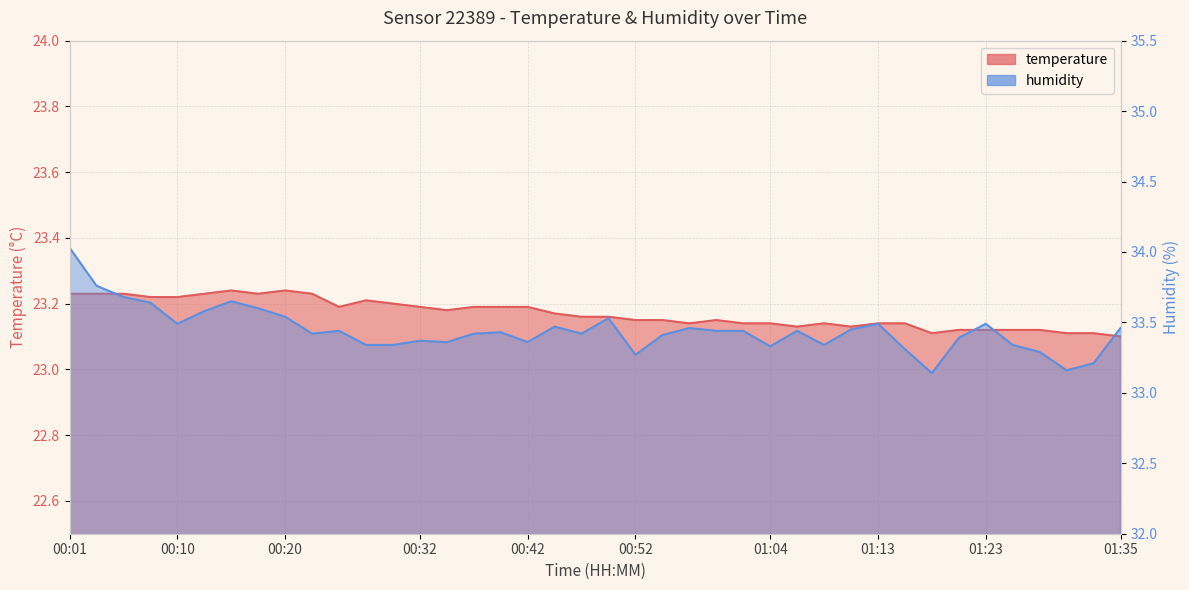

At which category does the chart reach its minimum across all series?

01:35